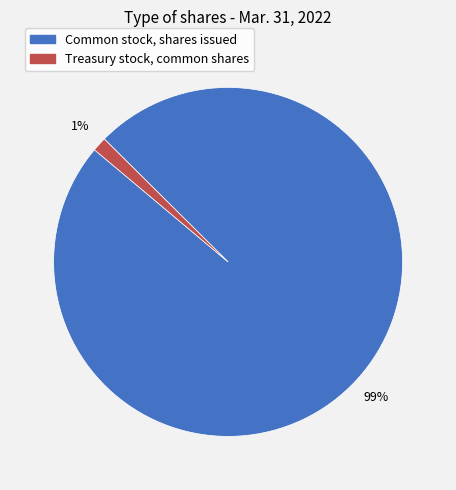

To the nearest percent, what percentage of the pie is Common stock, shares issued?

99%